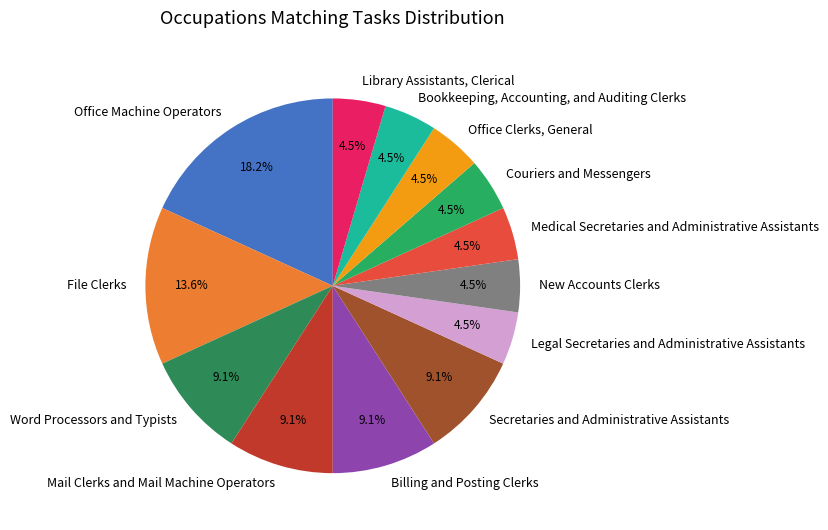

To the nearest percent, what is the difference between the File Clerks and Mail Clerks and Mail Machine Operators slice percentages?

5%